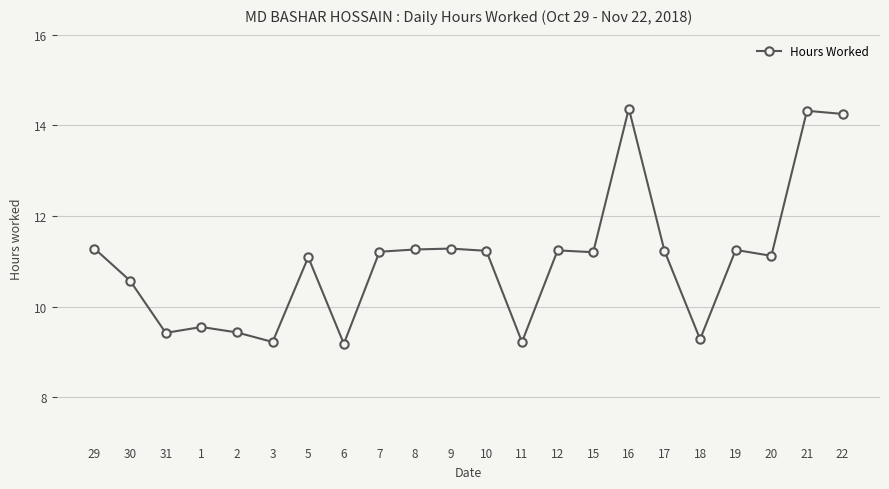

The chart shows a value of 9.6 at 1. True or false?

True